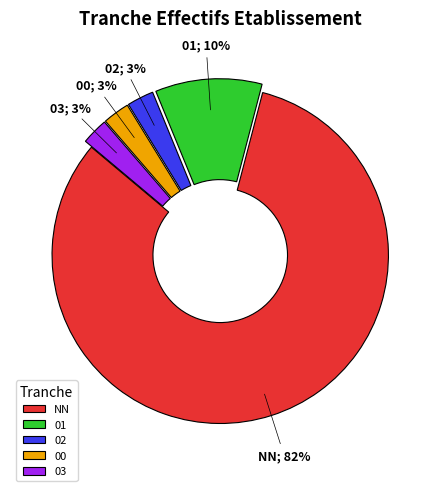

Is the sum of 00 and NN greater than half?

Yes